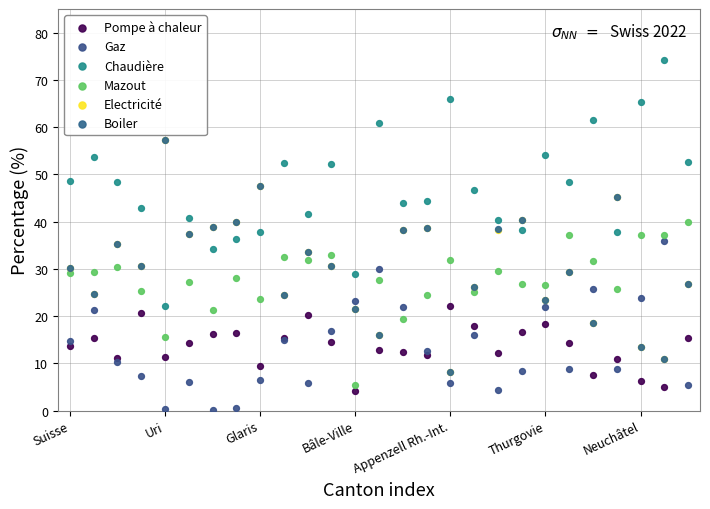

What are all the series names shown in the legend?

Pompe à chaleur, Gaz, Chaudière, Mazout, Electricité, Boiler